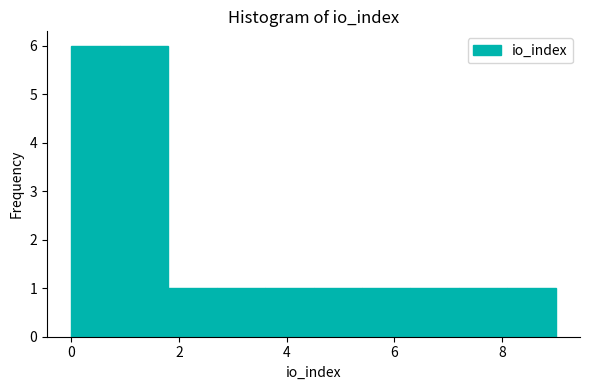

How tall is the bar that spans 0.9 to 1.8 on the x-axis? Neither the bar edges nor the heights are printed on the chart, so give them approximately, as read against the axes.

6